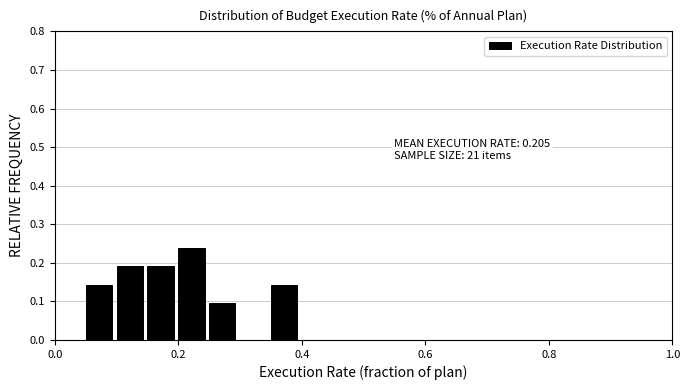

Around what value on the x-axis is the tallest bar? Give the approximate position of its centre, as read against the axis.

0.22